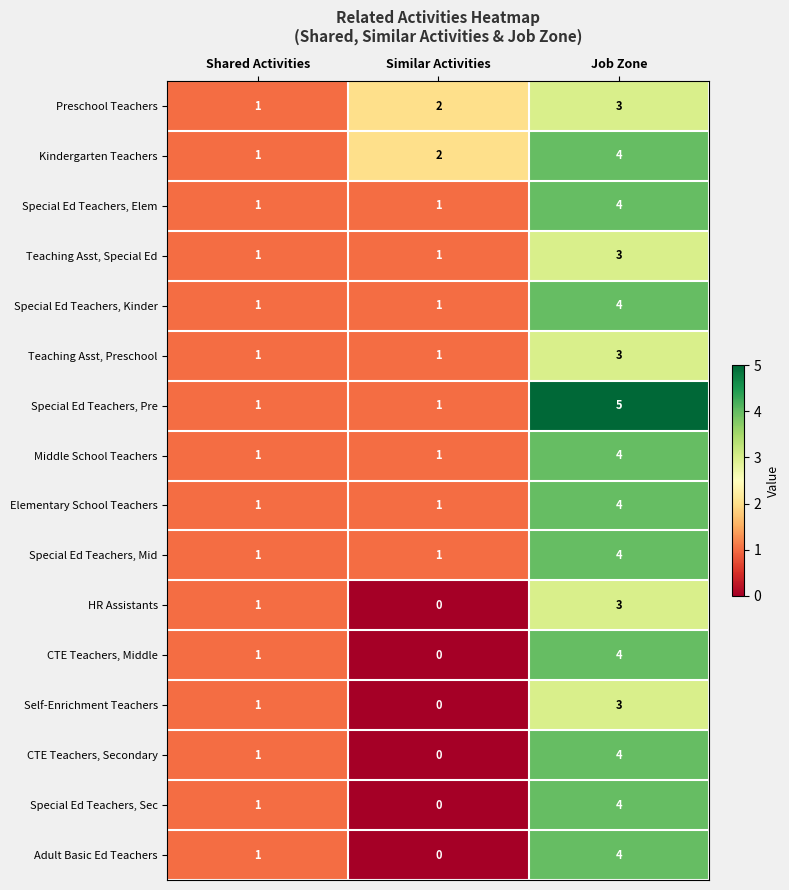

Which category has the highest value in the CTE Teachers, Middle series?

Job Zone